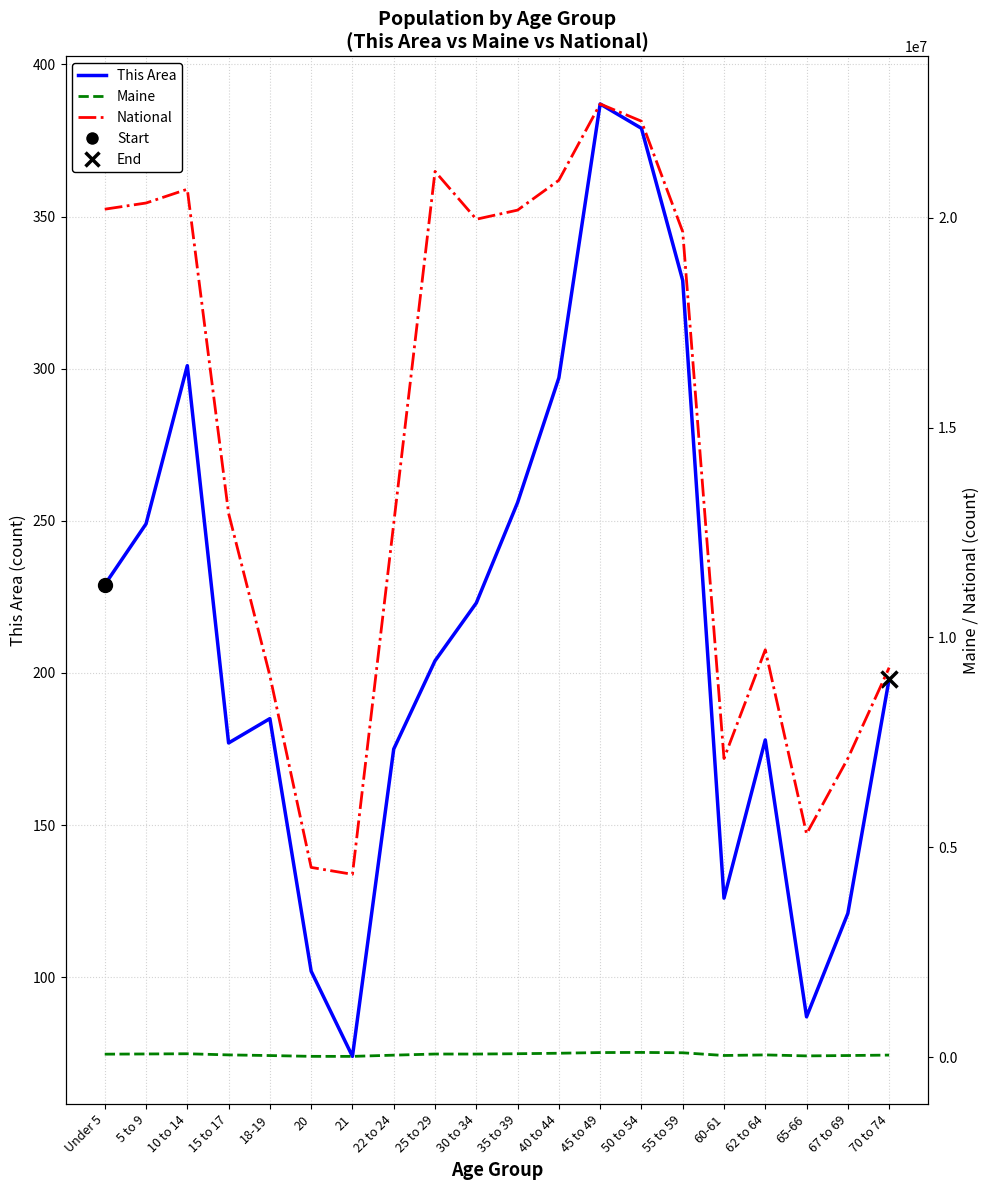

How many lines are shown in the chart?

3